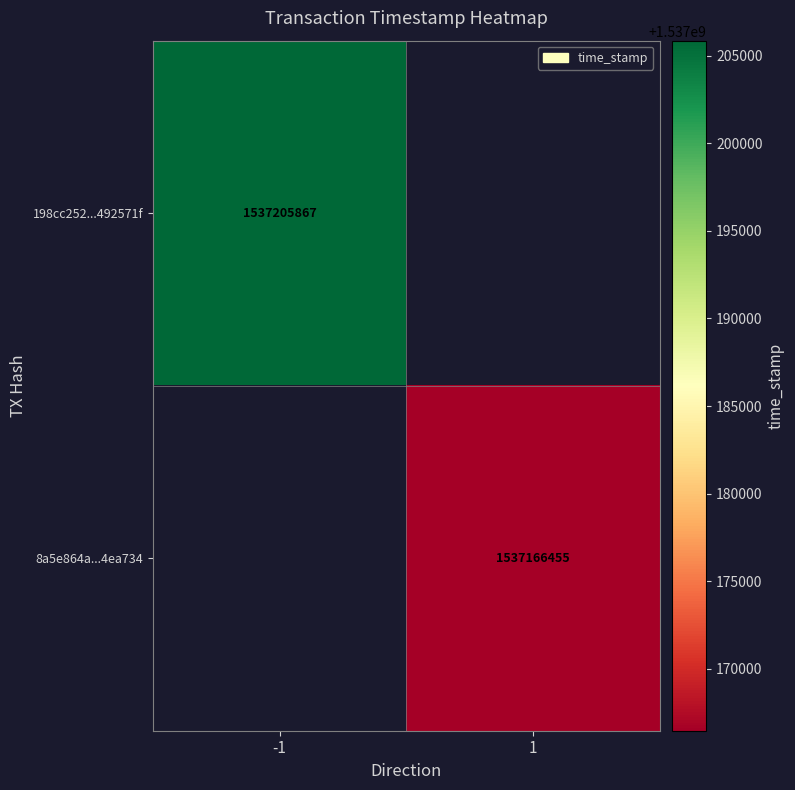

The value of 8a5e864a...4ea734 at 1 is 1537166455. True or false?

True